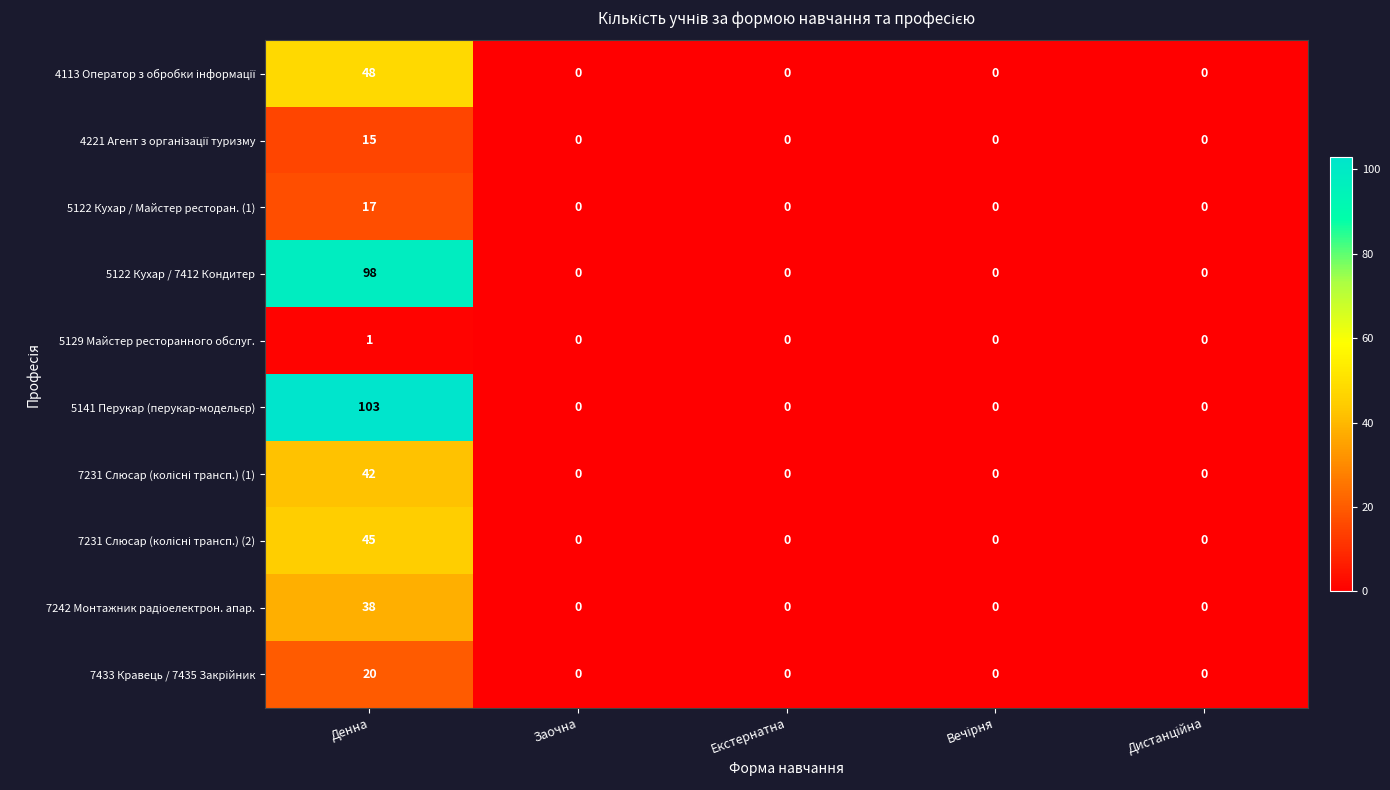

Which category has the highest value across all series?

Денна